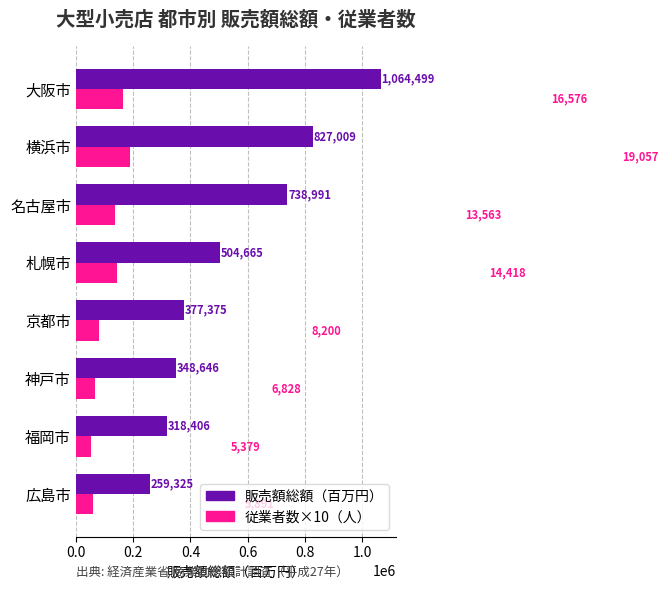

True or false: 販売額総額（百万円） has a value of 517432 at 神戸市.

False